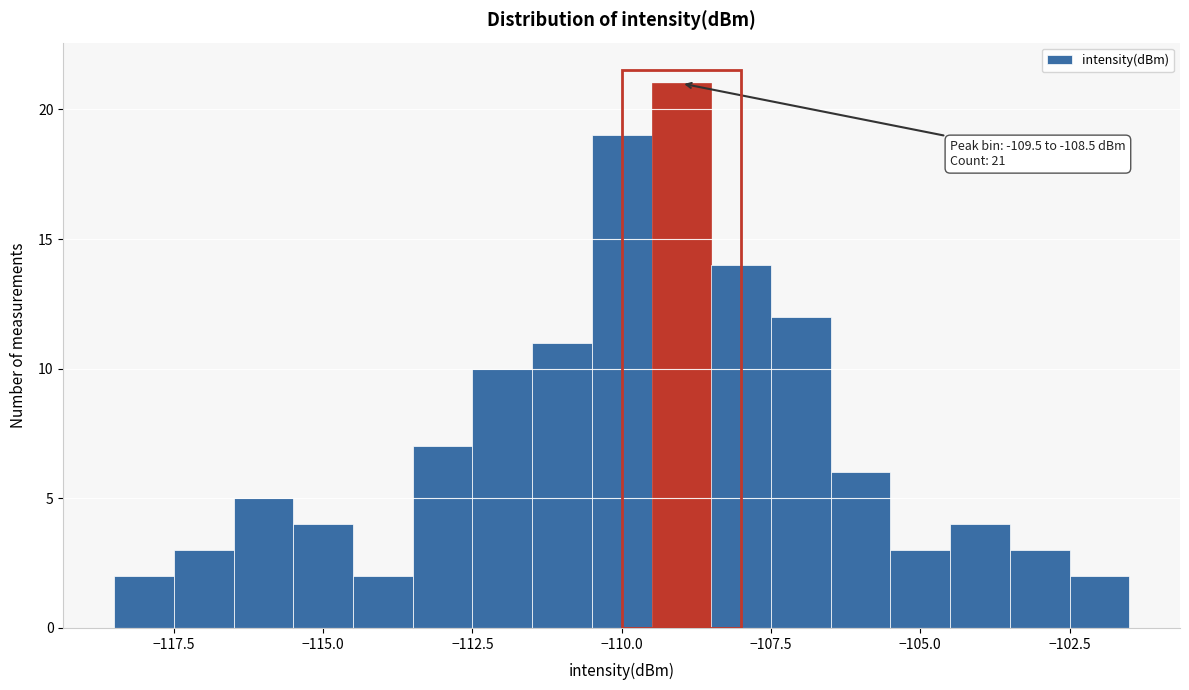

Around what value on the x-axis is the tallest bar? Give the approximate position of its centre, as read against the axis.

-109.0